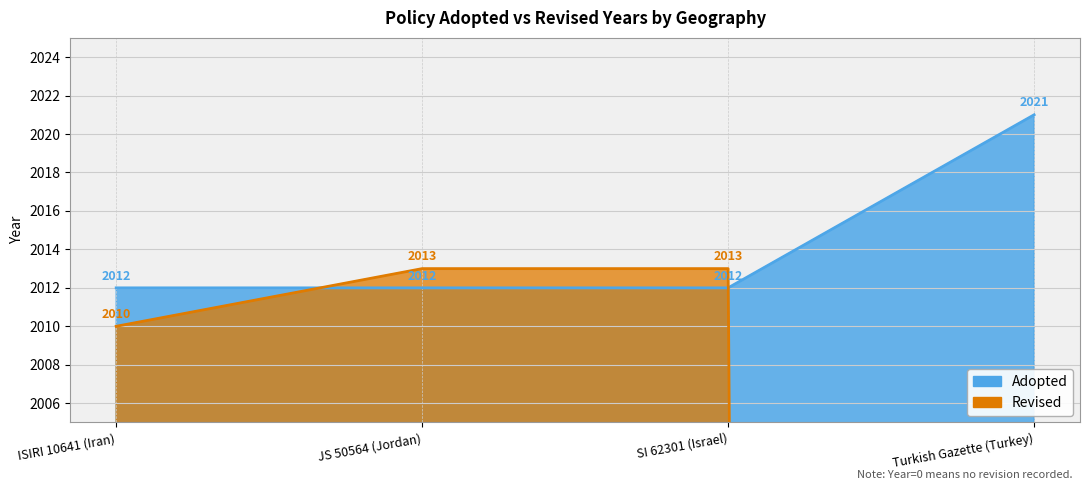

The Adopted series shows 2012 at SI 62301 (Israel). True or false?

True